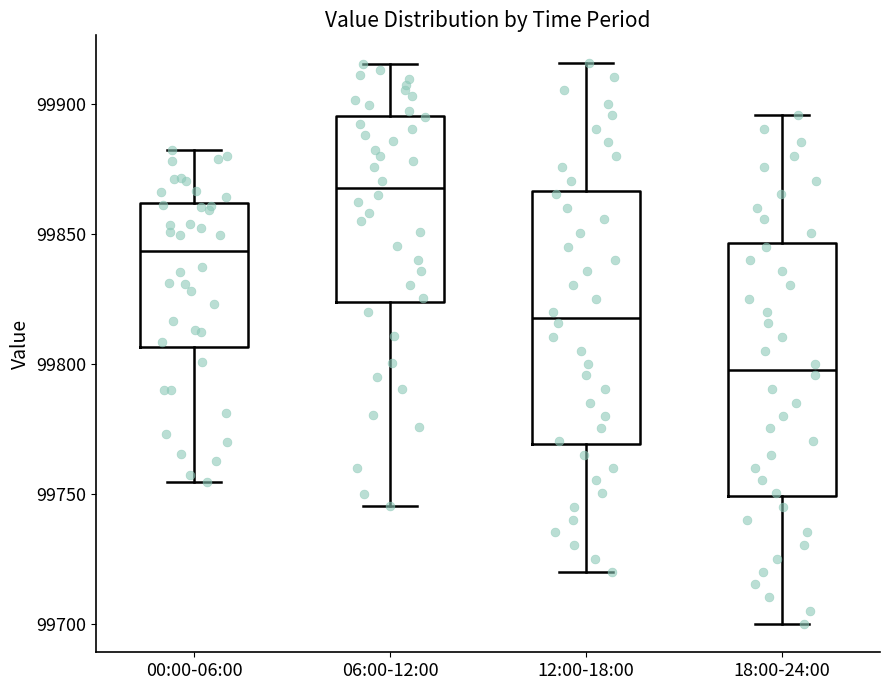

Which box has the lowest median line?

18:00-24:00